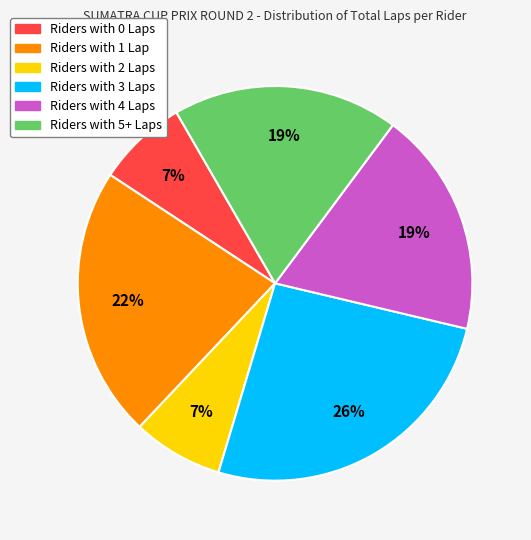

How many segments does this pie chart have?

6